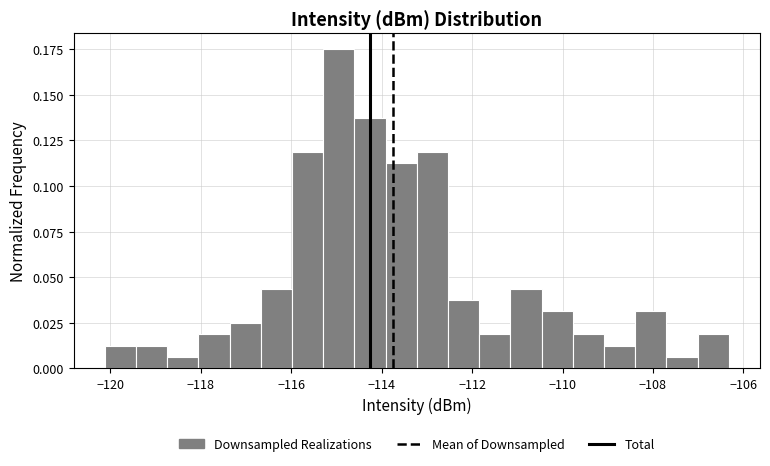

Around what value on the x-axis is the tallest bar? Give the approximate position of its centre, as read against the axis.

-115.0